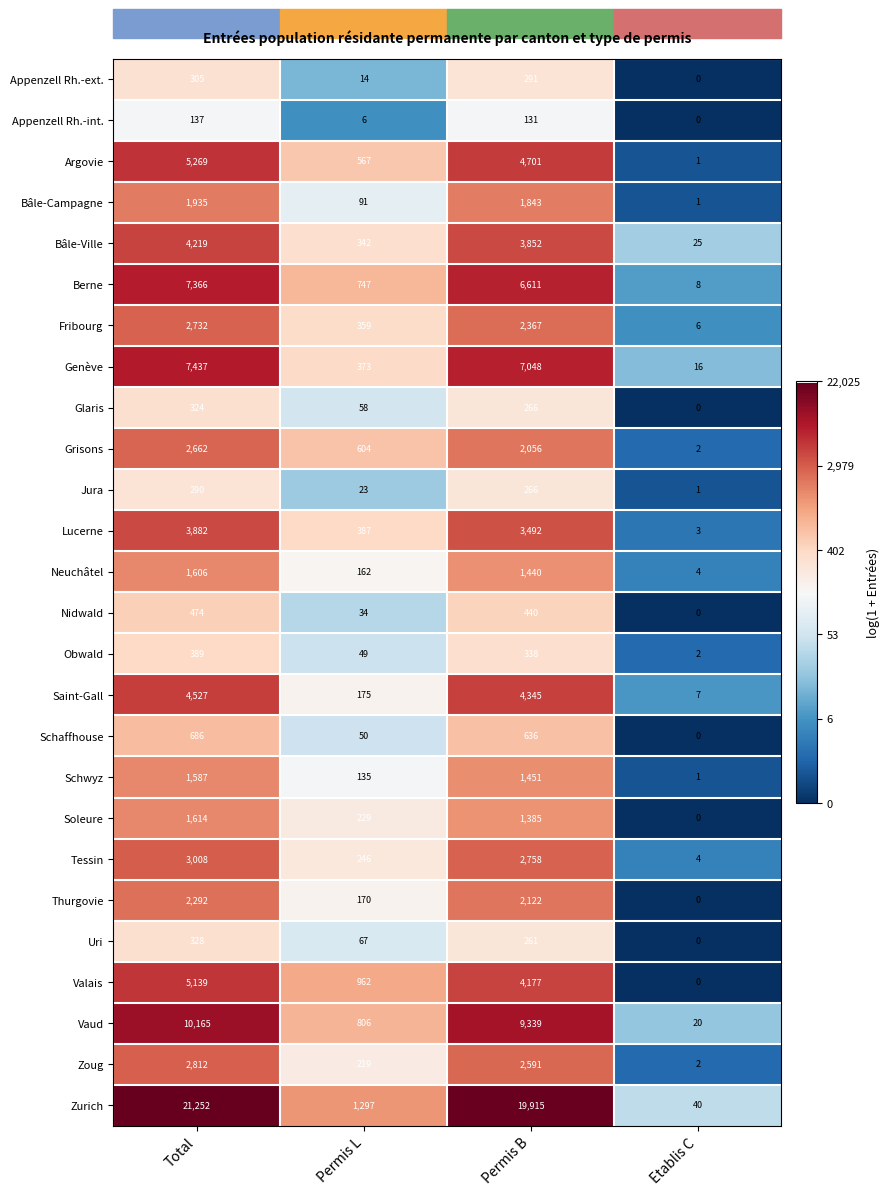

What is the sum of the Jura values at Etablis C and Total?

291